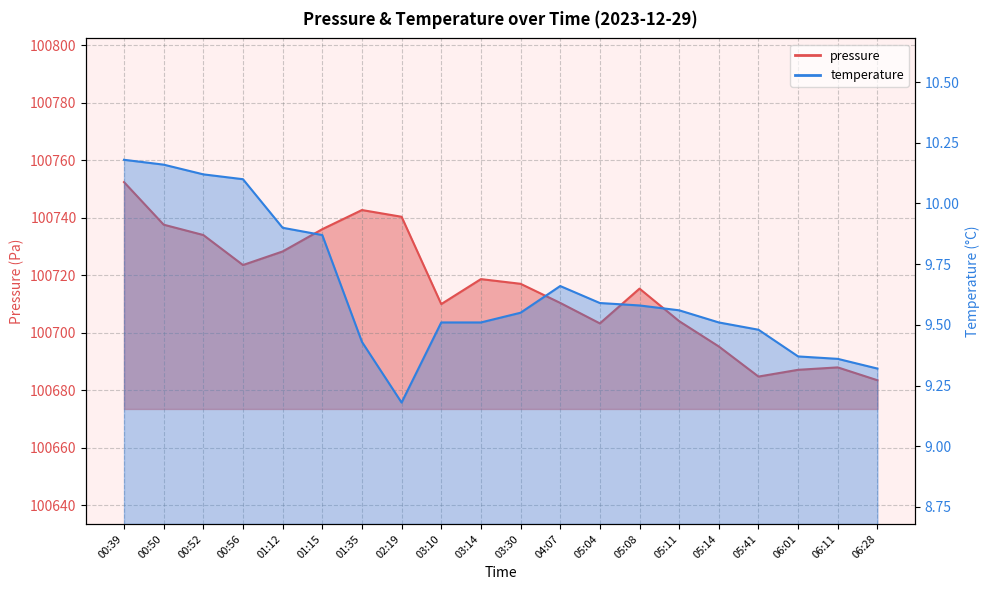

How many values in the pressure series are below 100717?

10